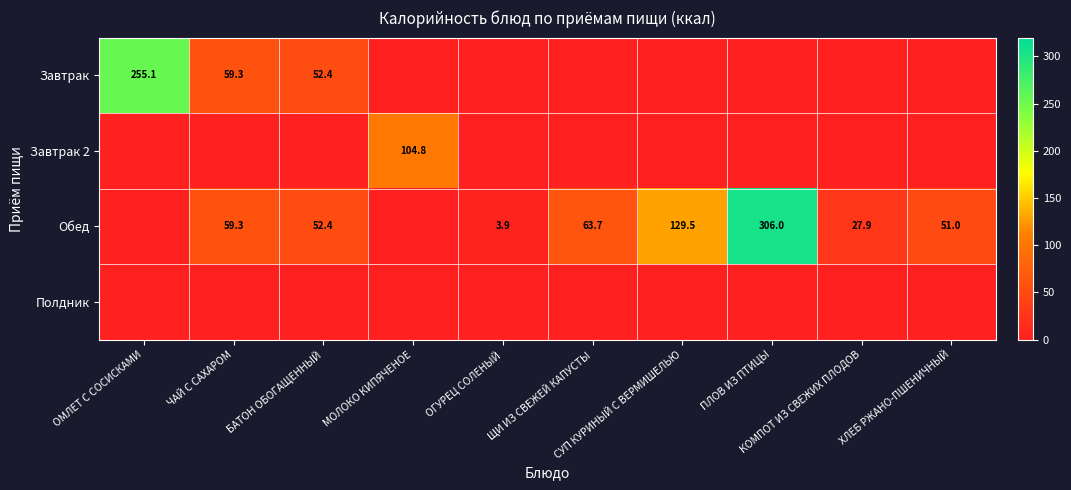

Rank the categories by Завтрак value from lowest to highest.

МОЛОКО КИПЯЧЕНОЕ, ОГУРЕЦ СОЛЕНЫЙ, ЩИ ИЗ СВЕЖЕЙ КАПУСТЫ, СУП КУРИНЫЙ С ВЕРМИШЕЛЬЮ, ПЛОВ ИЗ ПТИЦЫ, КОМПОТ ИЗ СВЕЖИХ ПЛОДОВ, ХЛЕБ РЖАНО-ПШЕНИЧНЫЙ, БАТОН ОБОГАЩЕННЫЙ, ЧАЙ С САХАРОМ, ОМЛЕТ С СОСИСКАМИ